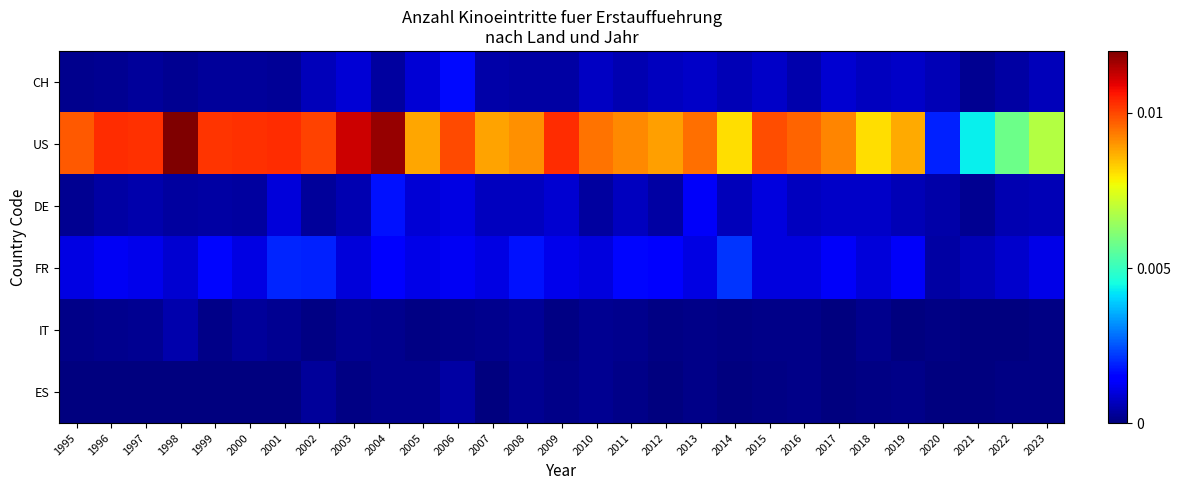

Rank the series by their maximum value, from lowest to highest.

ES, IT, CH, DE, FR, US